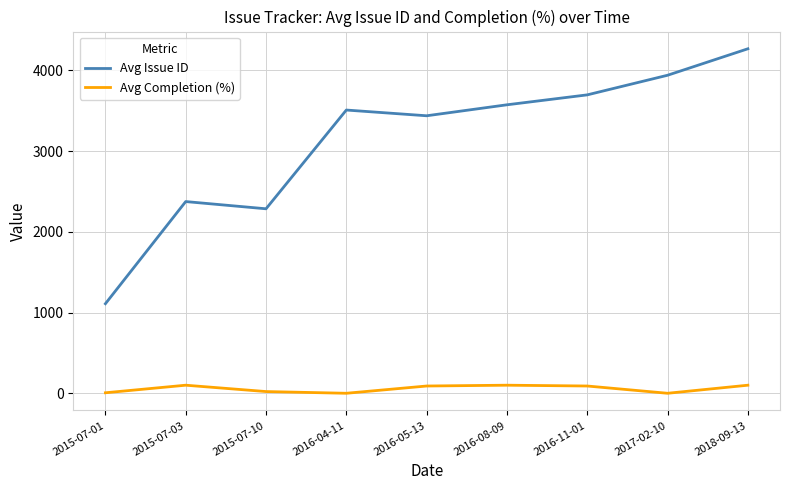

What position from the left is 2016-08-09?

6